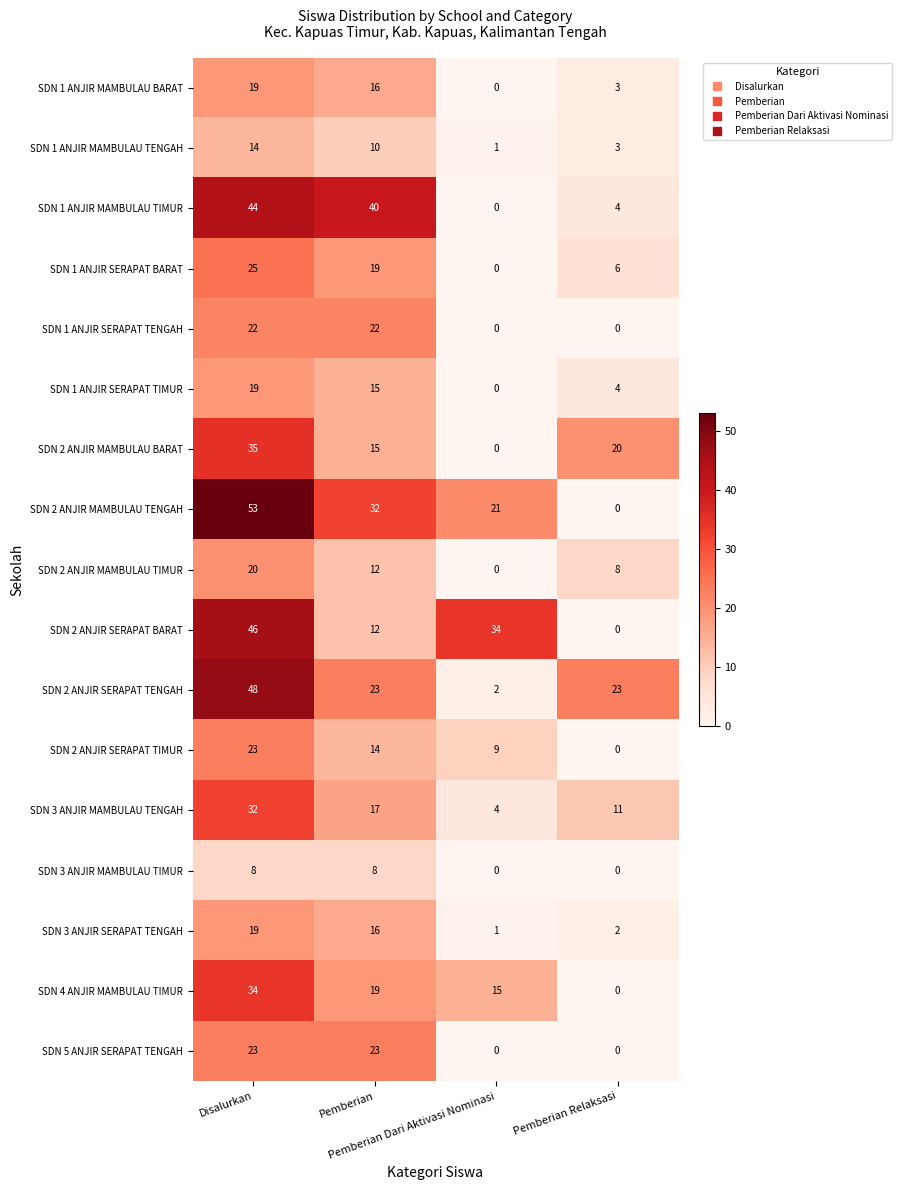

At how many categories does at least one series exceed 4?

4